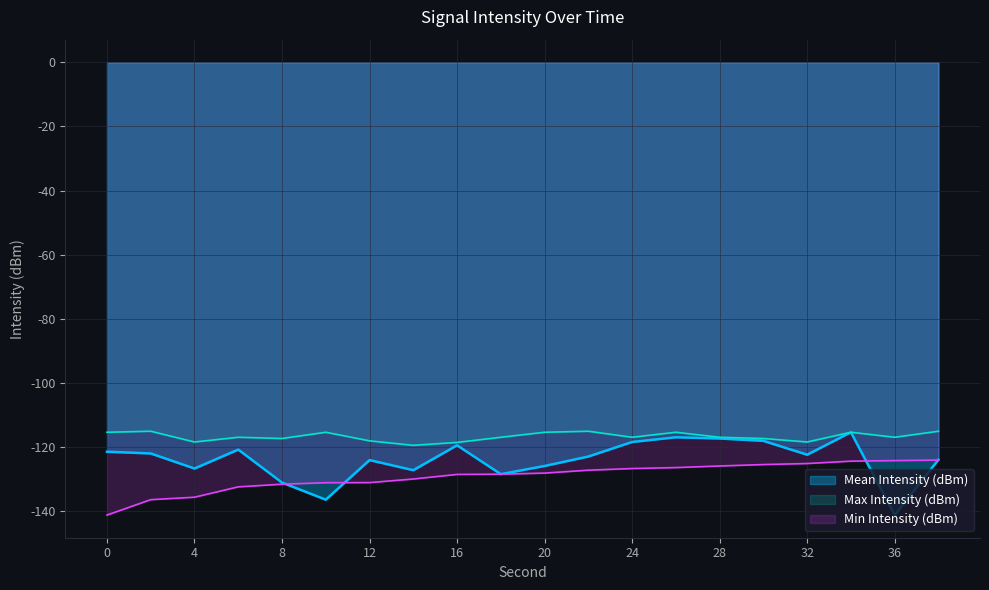

Is the value of Max Intensity (dBm) at 14 greater than the value of Min Intensity (dBm) at 2?

Yes